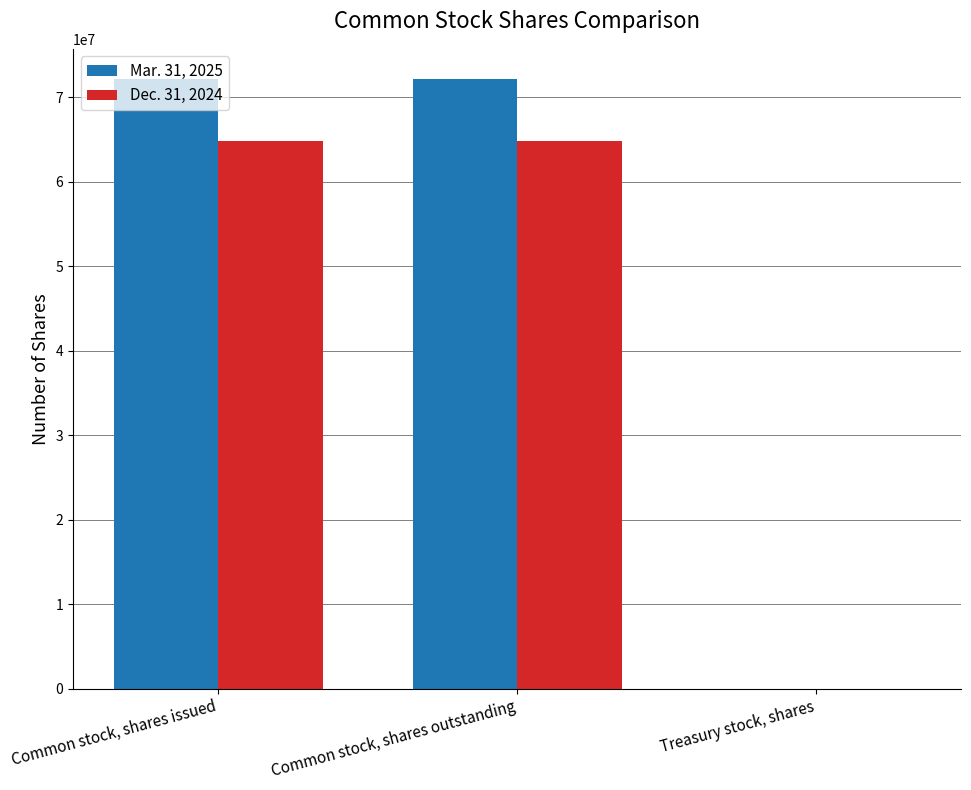

Is the value of Mar. 31, 2025 at Treasury stock, shares greater than the value of Dec. 31, 2024 at Common stock, shares issued?

No